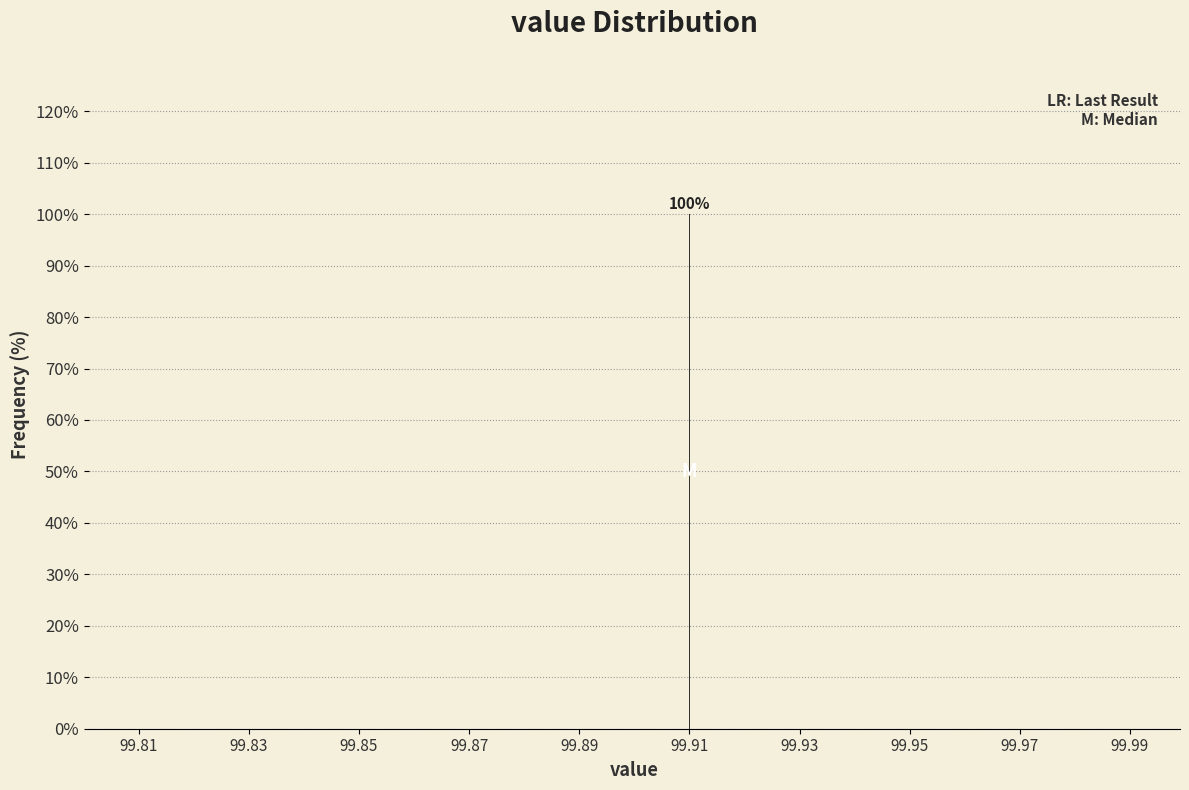

Reading right to left, what are all the values shown in this chart?

99.99=0	99.95=0	99.91=100	99.87=0	99.83=0